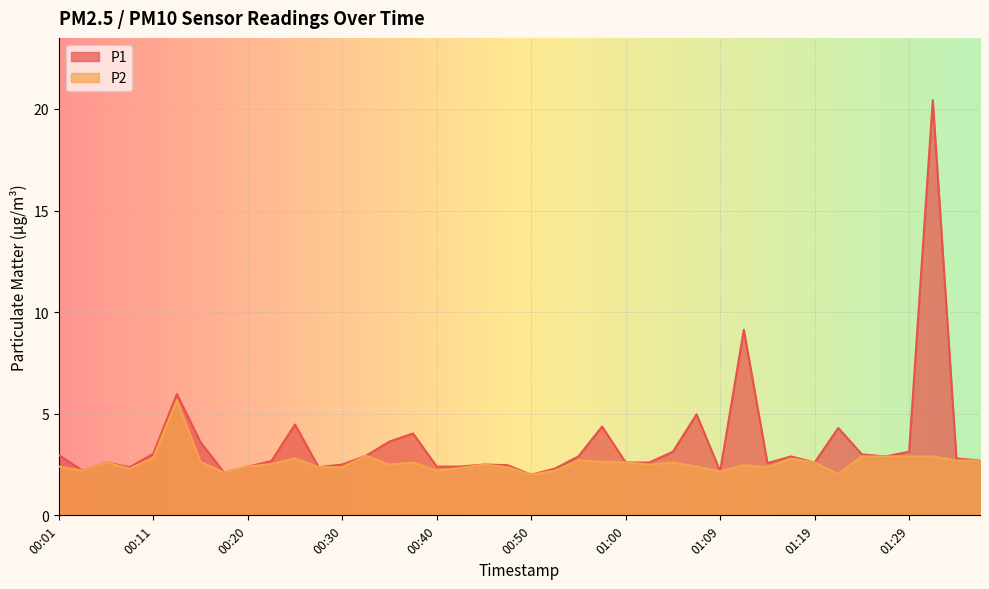

At how many categories does at least one series exceed 4?

8